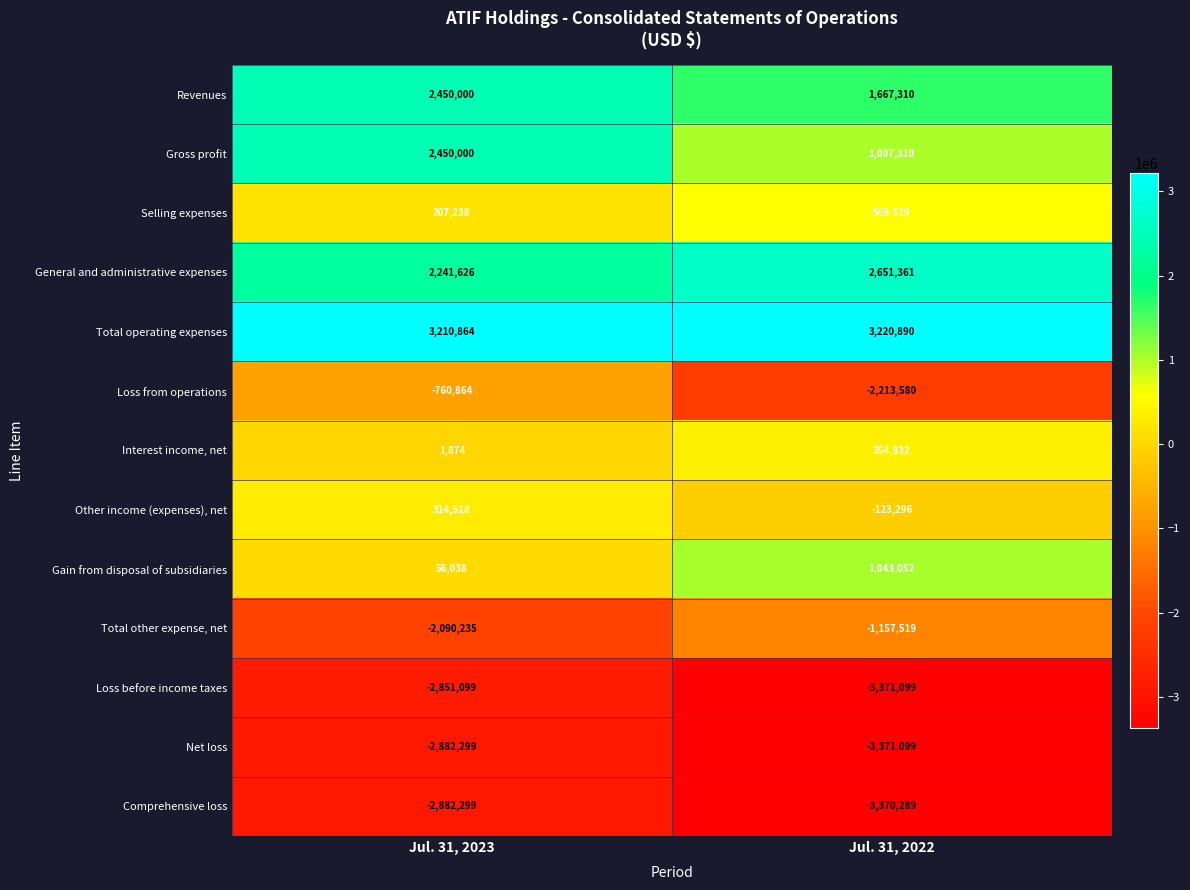

What is the minimum value shown in the chart?

-3371099